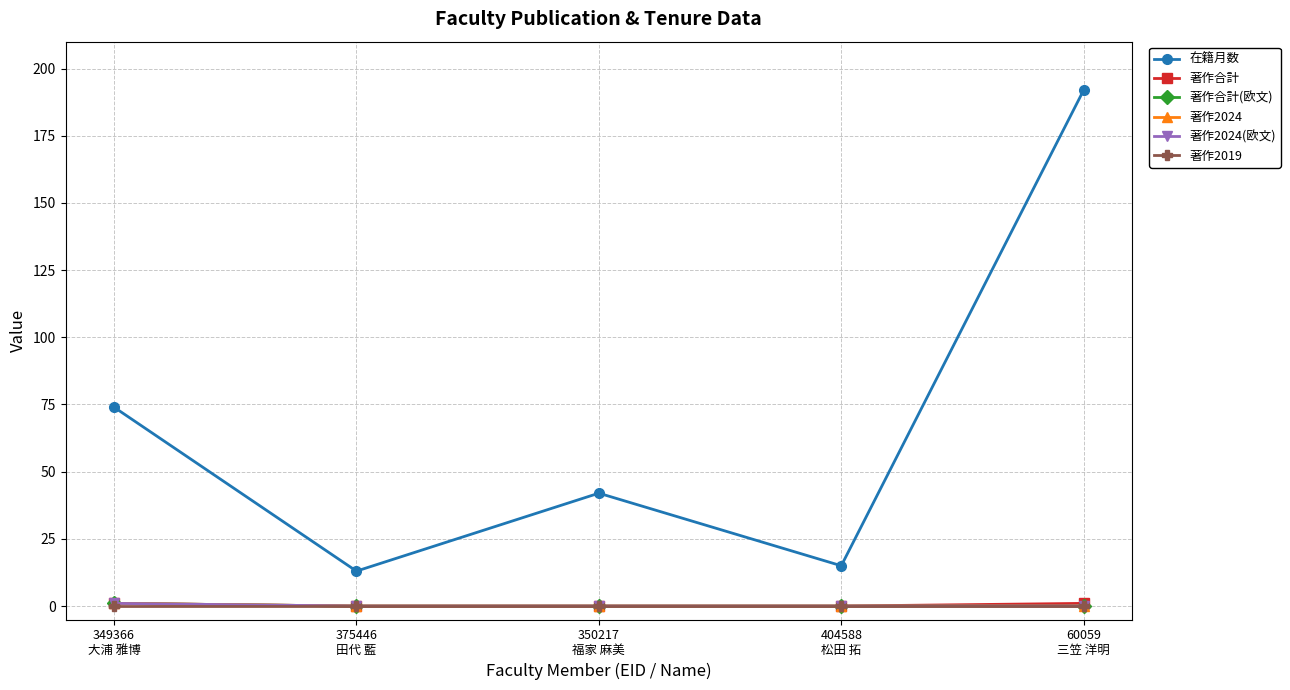

How many lines are shown in the chart?

6